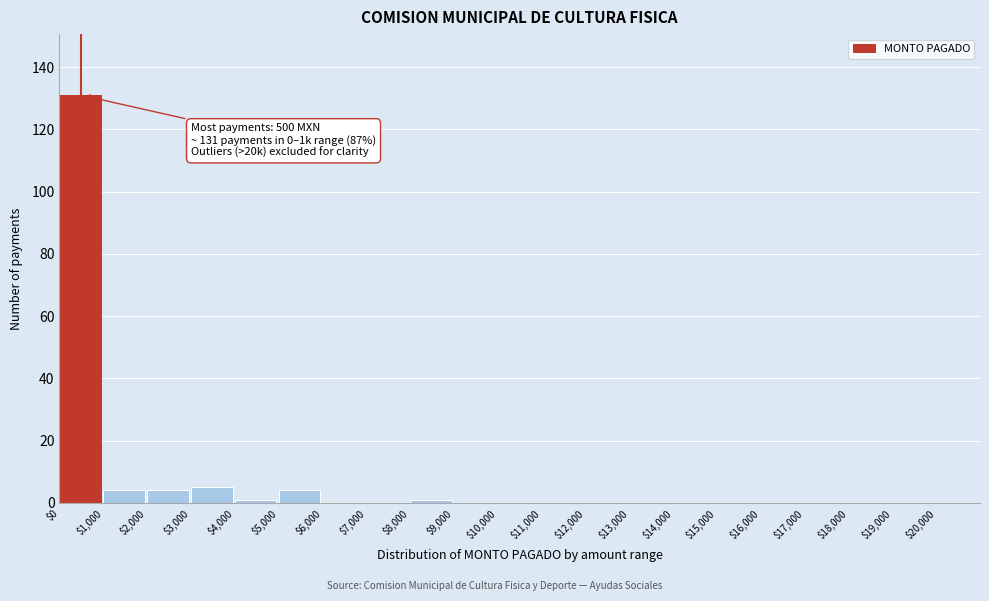

Over which range of the x-axis is the bar tallest?

0 to 1000